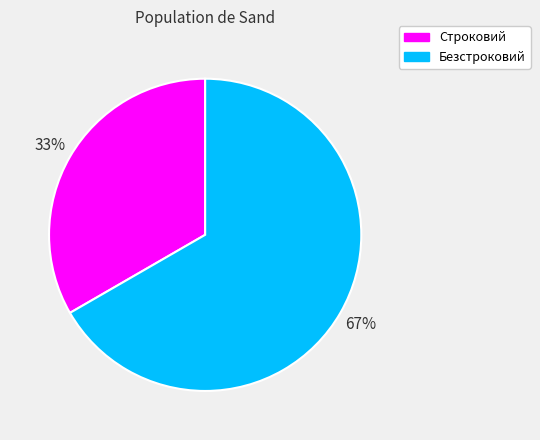

Which has a higher value, Строковий or Безстроковий?

Безстроковий